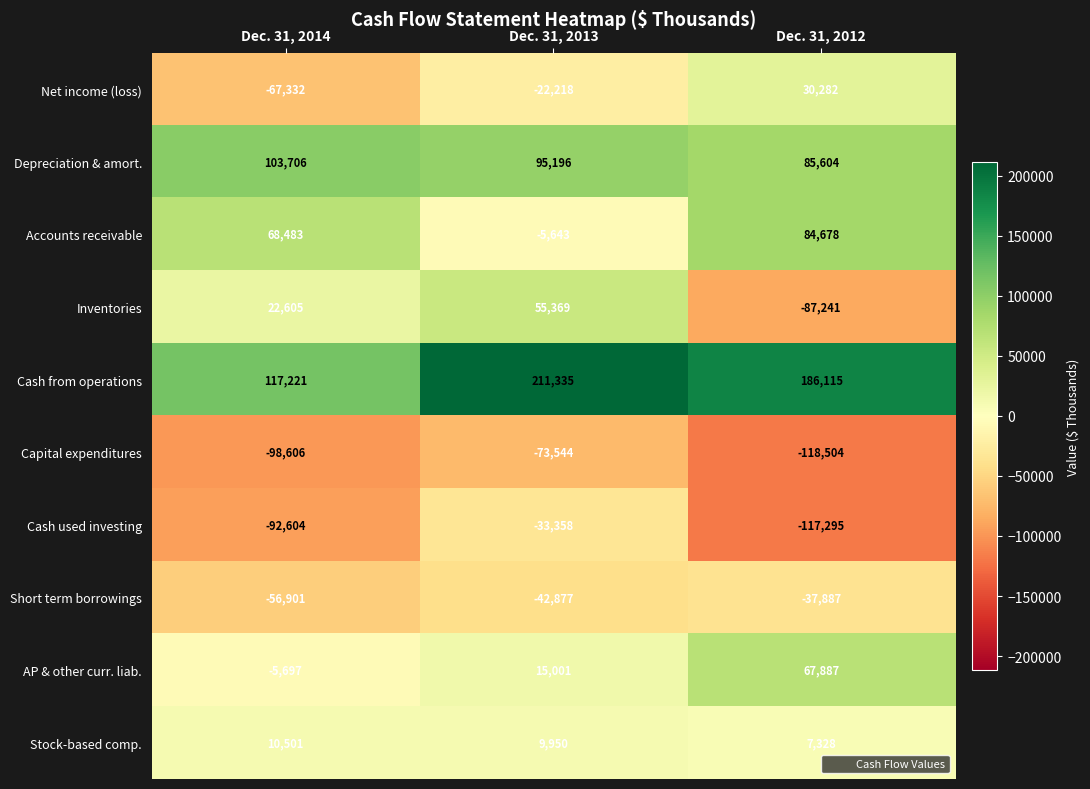

List the series in order of their peak value, lowest first.

Capital expenditures, Short term borrowings, Cash used investing, Stock-based comp., Net income (loss), Inventories, AP & other curr. liab., Accounts receivable, Depreciation & amort., Cash from operations